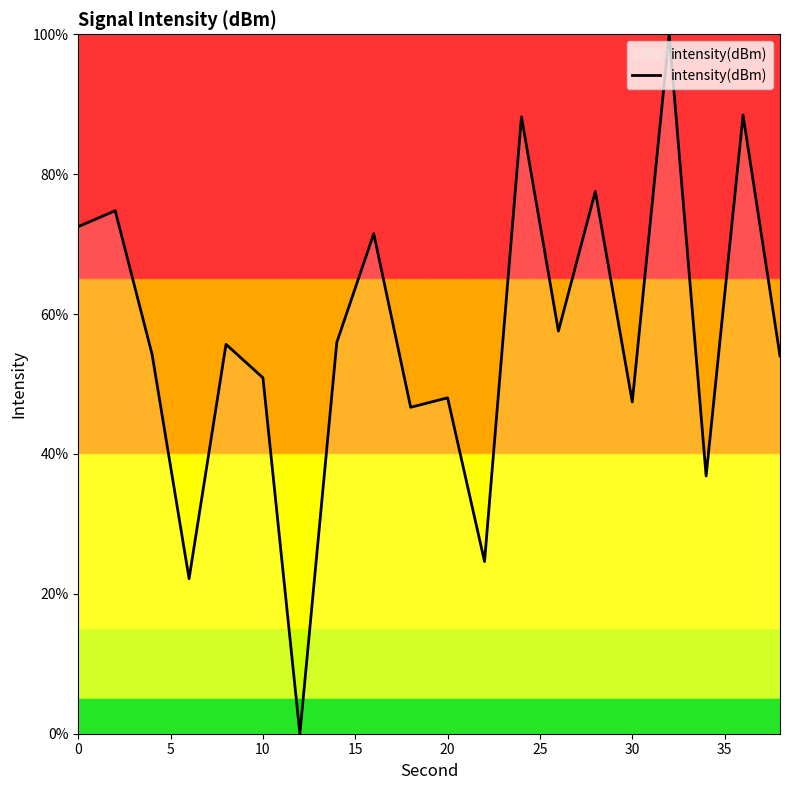

What is the greatest value displayed?

100.0